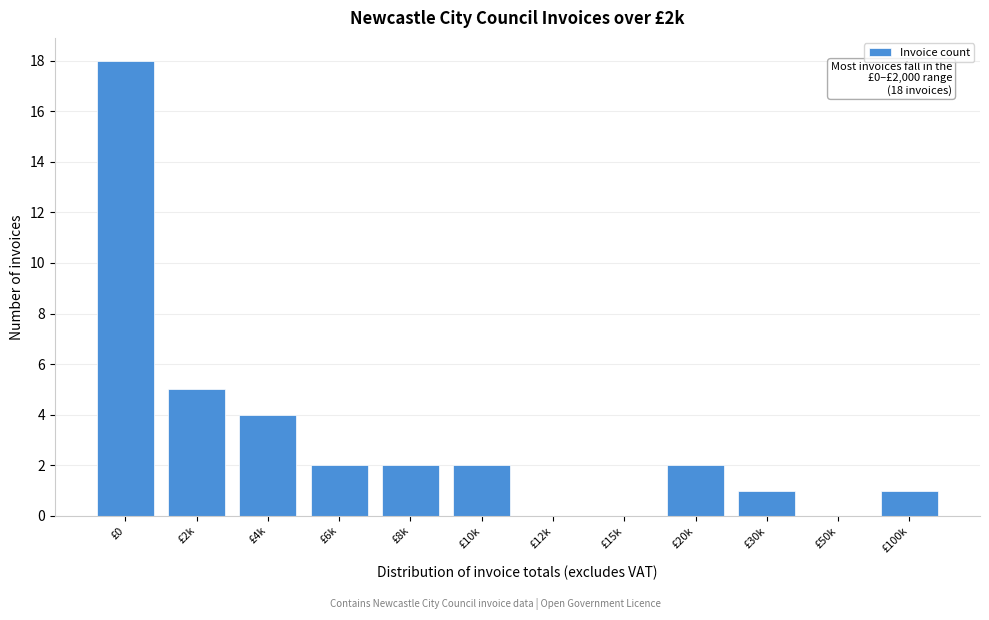

Reading right to left, what are all the values shown in this chart?

£100k=1	£50k=0	£30k=1	£20k=2	£15k=0	£12k=0	£10k=2	£8k=2	£6k=2	£4k=4	£2k=5	£0=18